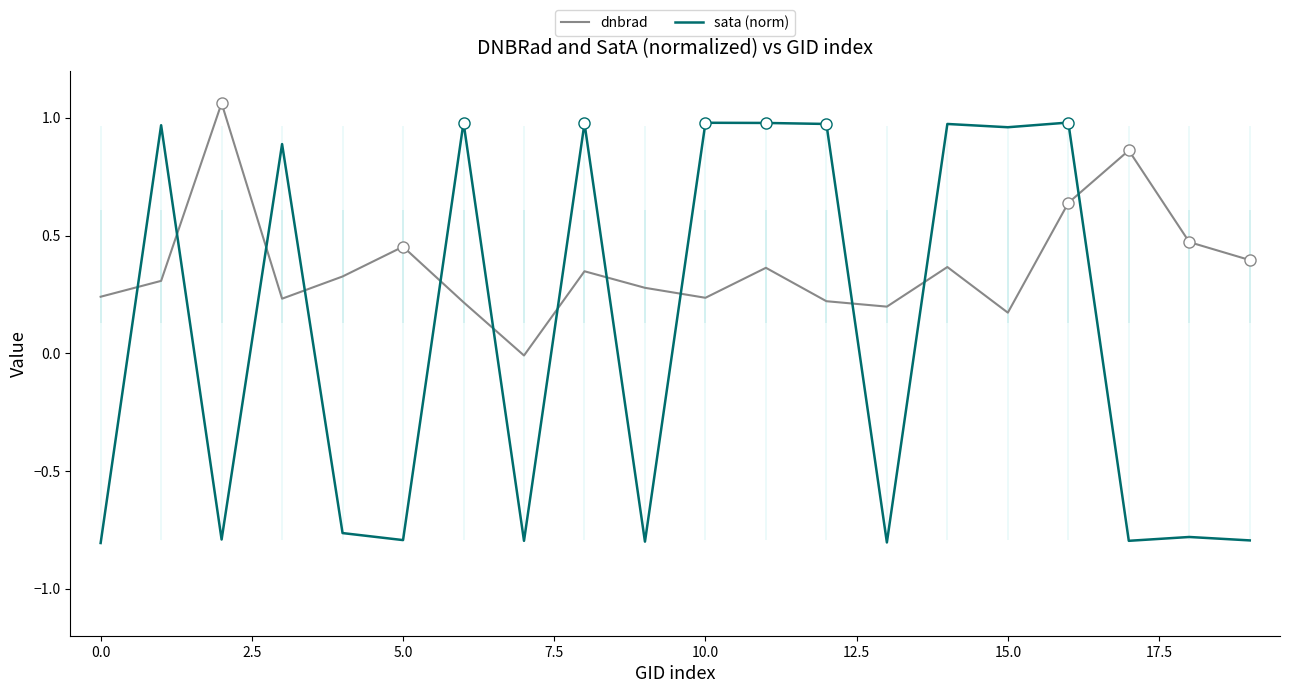

How many data points in sata (norm) are less than 0?

10